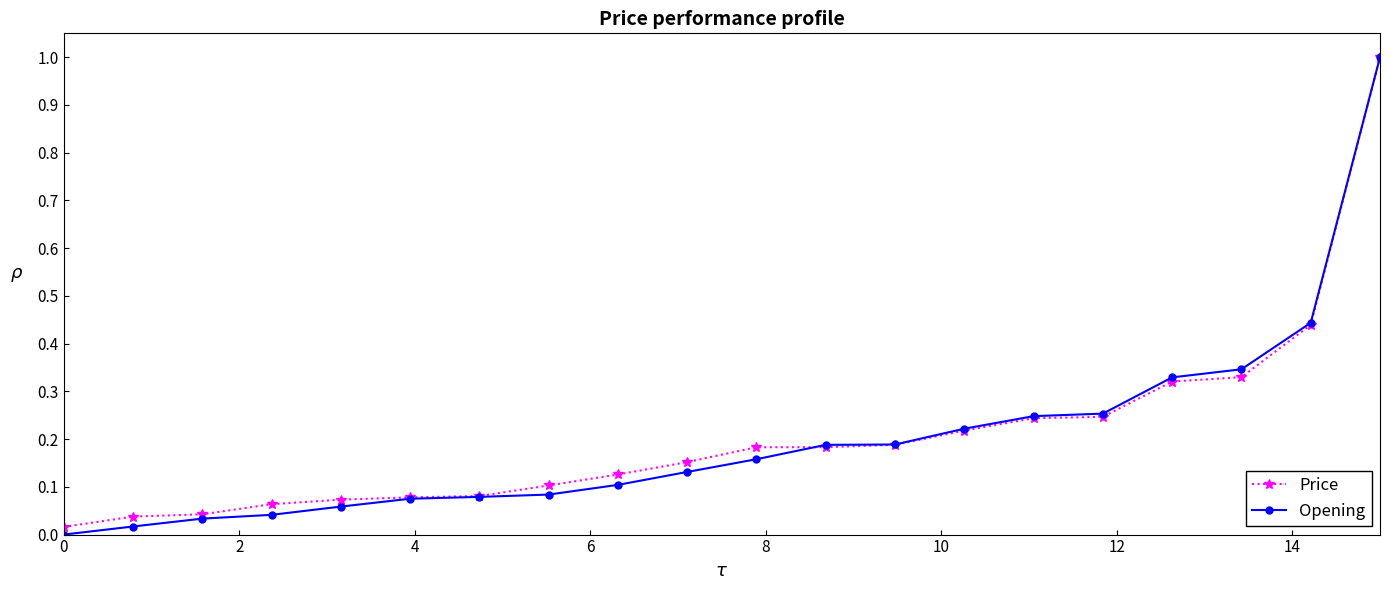

What is the maximum value shown in the chart?

1.0